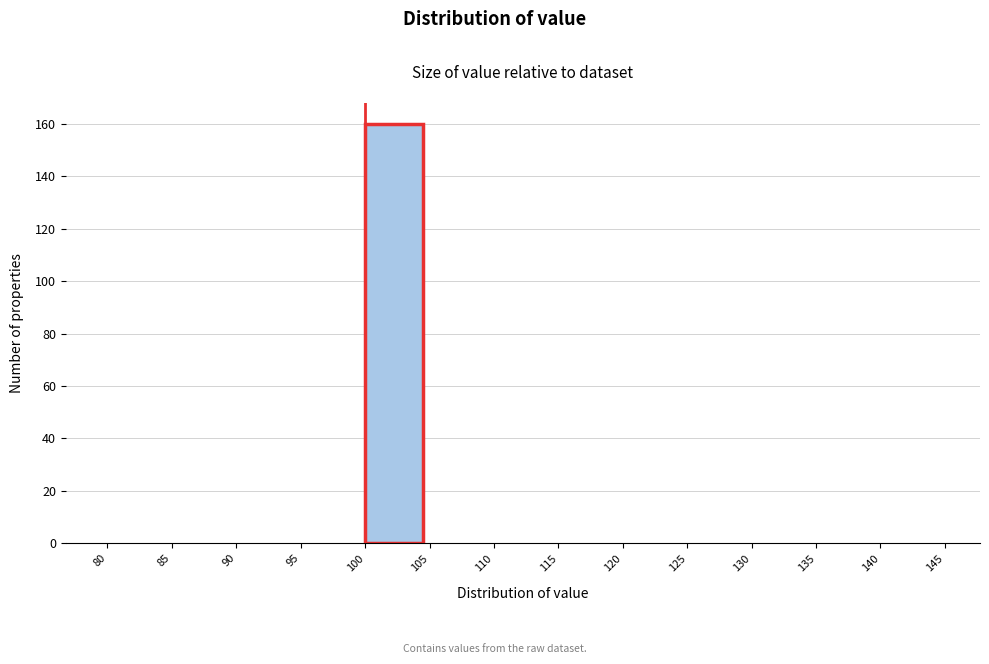

How tall is the bar that spans 100 to 105 on the x-axis? The values are not printed on the chart, so give them approximately, as read against the axis.

160